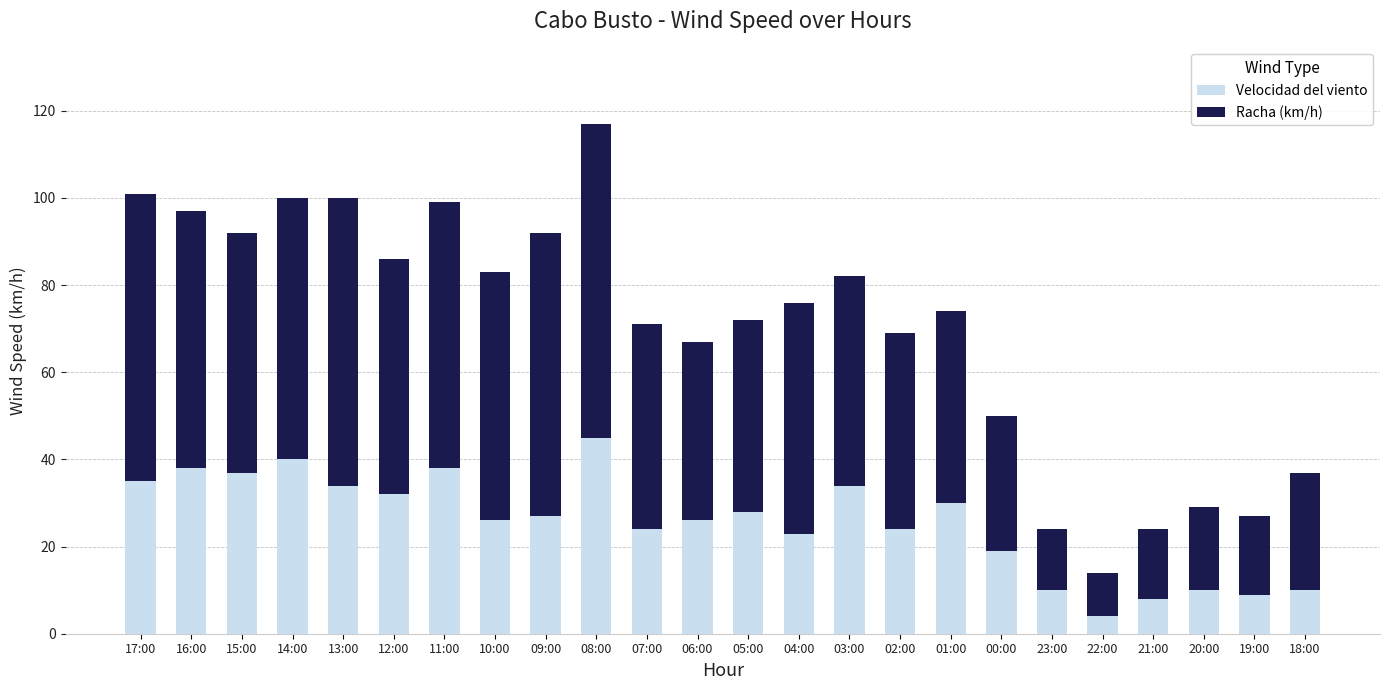

Which category has the highest value in the Velocidad del viento series?

08:00